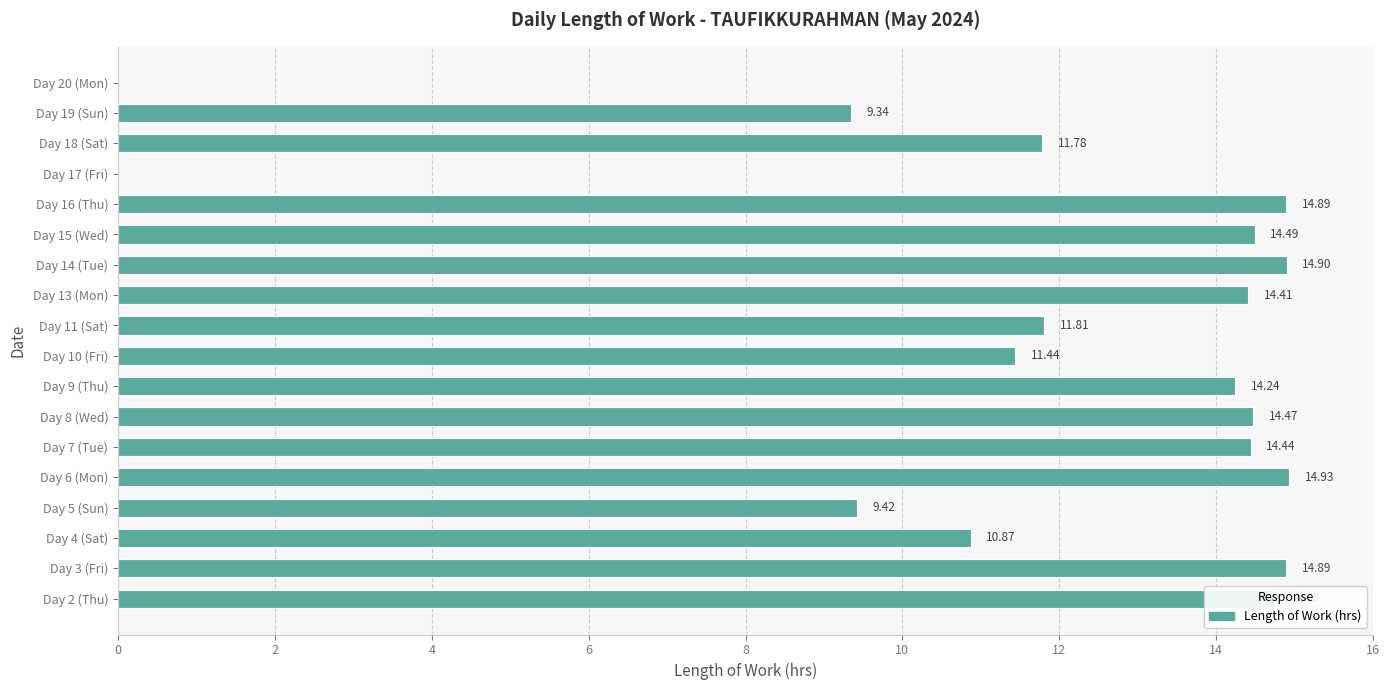

What is the sum of the values at Day 18 (Sat) and Day 5 (Sun)?

21.2